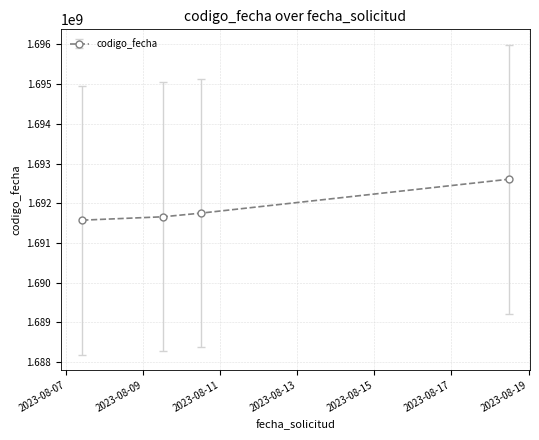

What is the minimum value shown in the chart?

1691574136